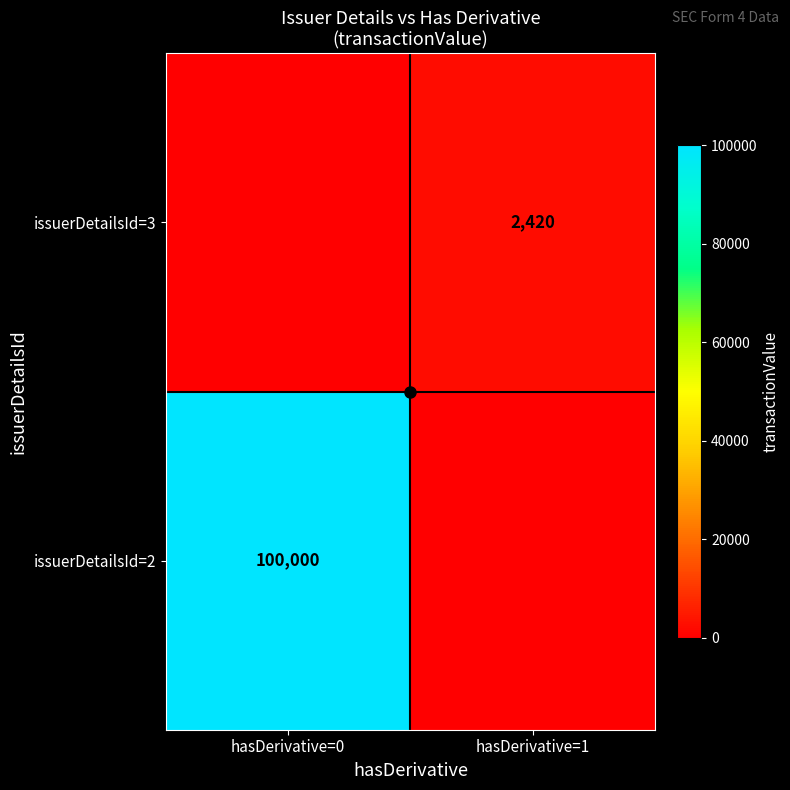

The value of issuerDetailsId=3 at hasDerivative=1 is 4040. True or false?

False